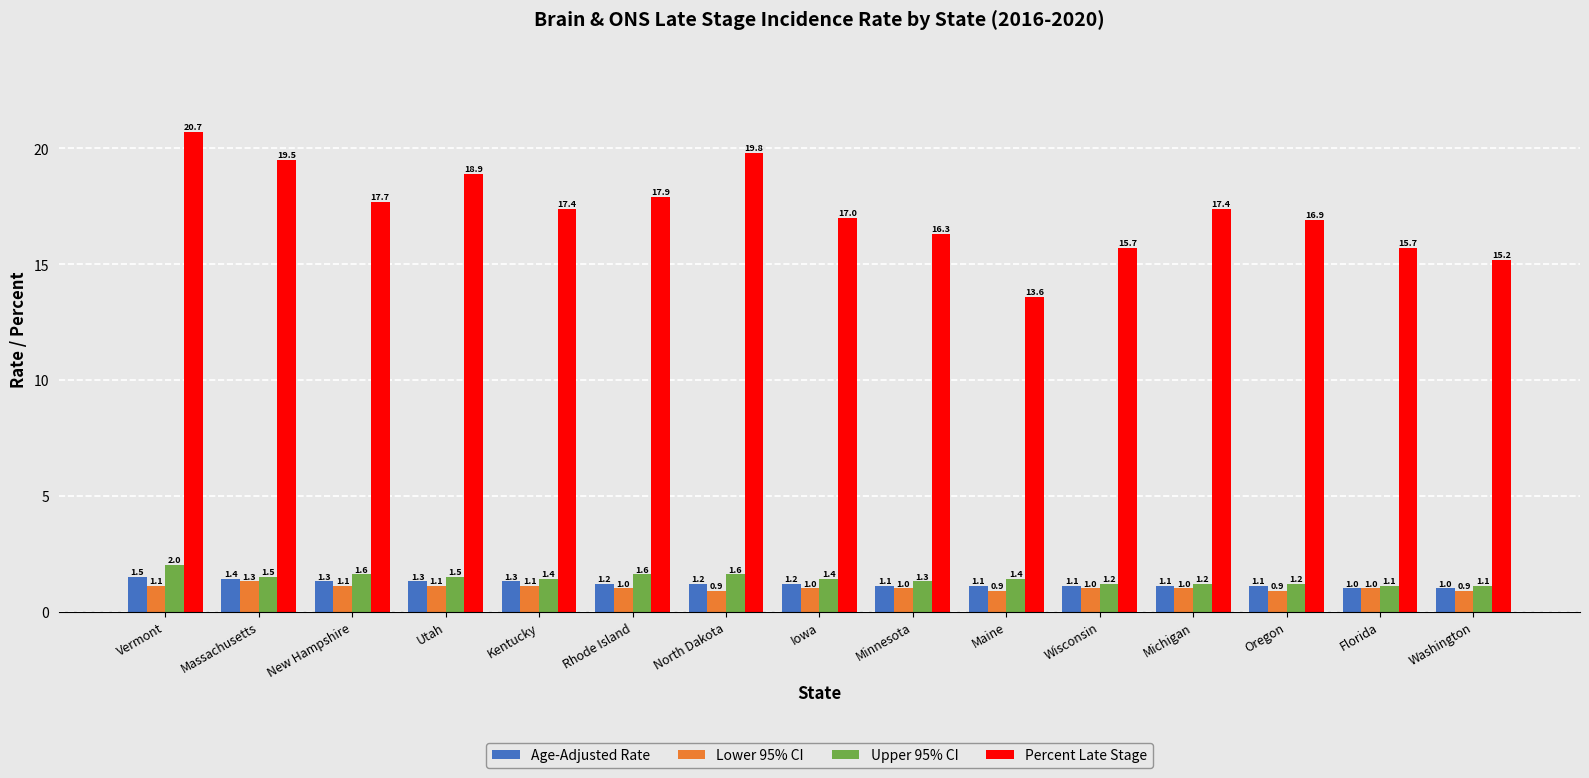

Which series changed the most between New Hampshire and Minnesota?

Percent Late Stage